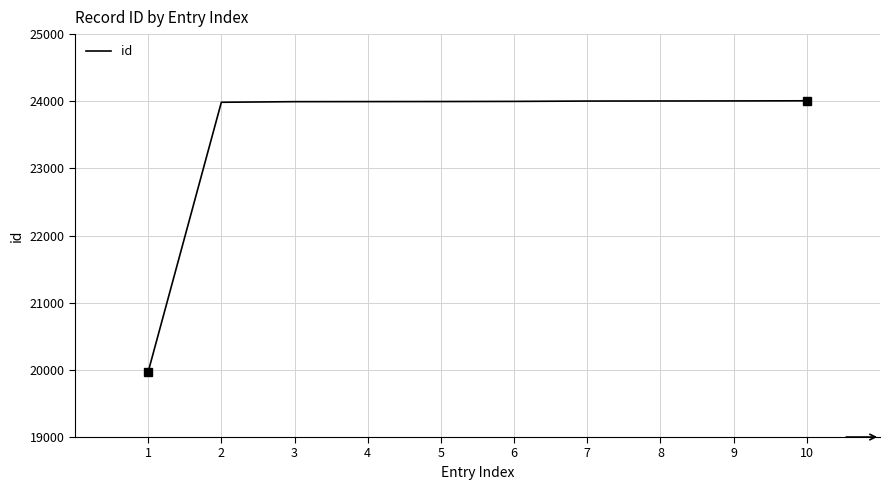

True or false: the data shows 42712 at 6.

False